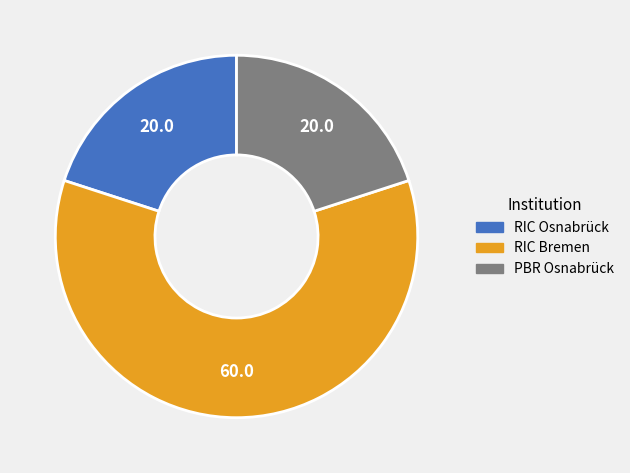

Is the sum of RIC Osnabrück and RIC Bremen greater than half?

Yes